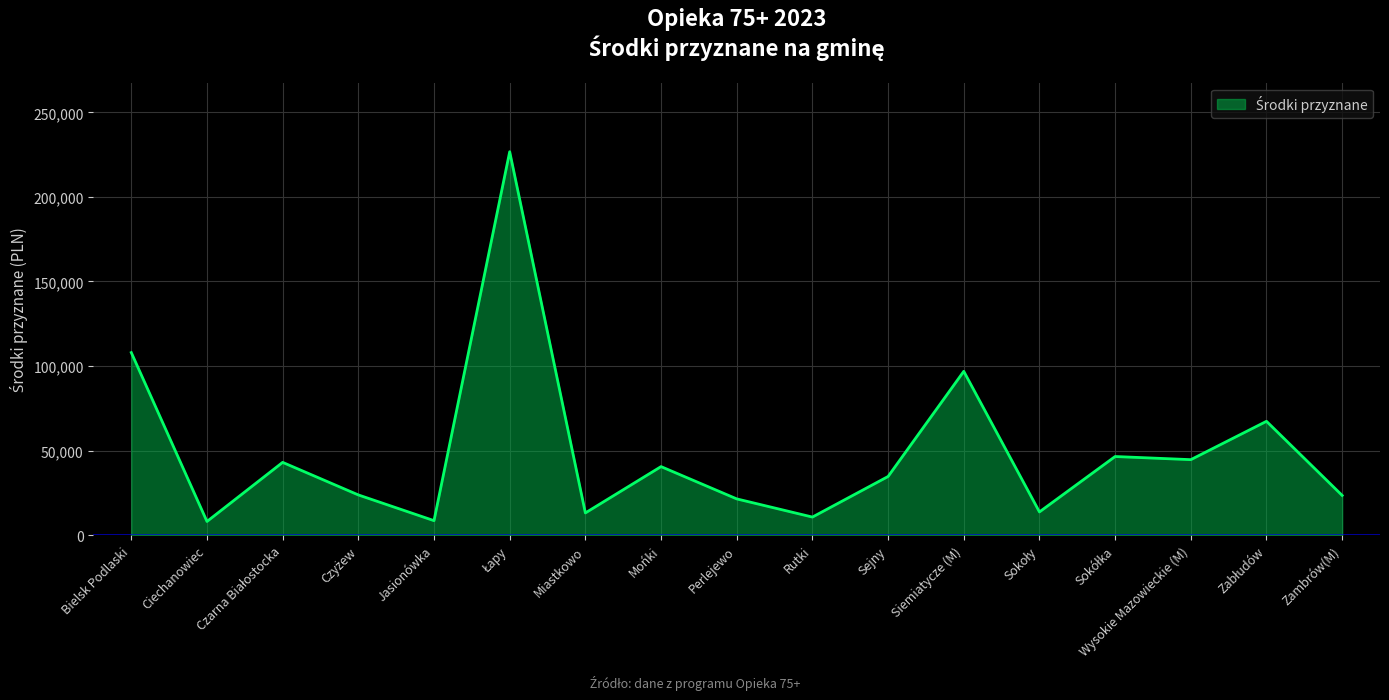

Approximately how many times larger is the value at Ciechanowiec compared to Miastkowo?

0.6